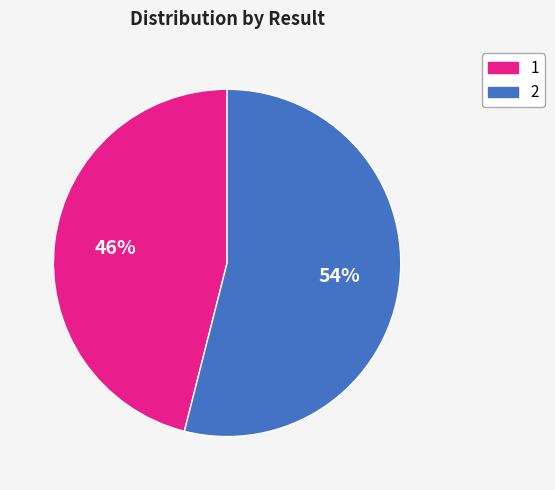

Is the sum of 2 and 1 greater than half?

Yes